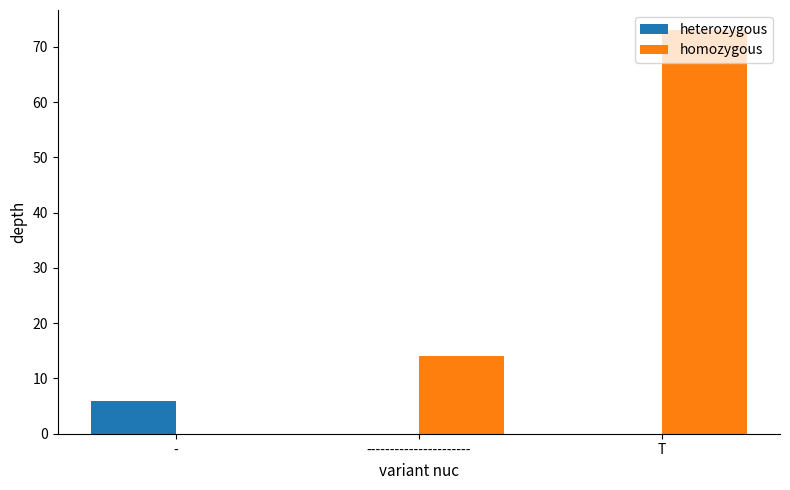

Reading left to right, what are all the values shown in this chart?

heterozygous: -=6	----------------------=0	T=0
homozygous: -=0	----------------------=14	T=73